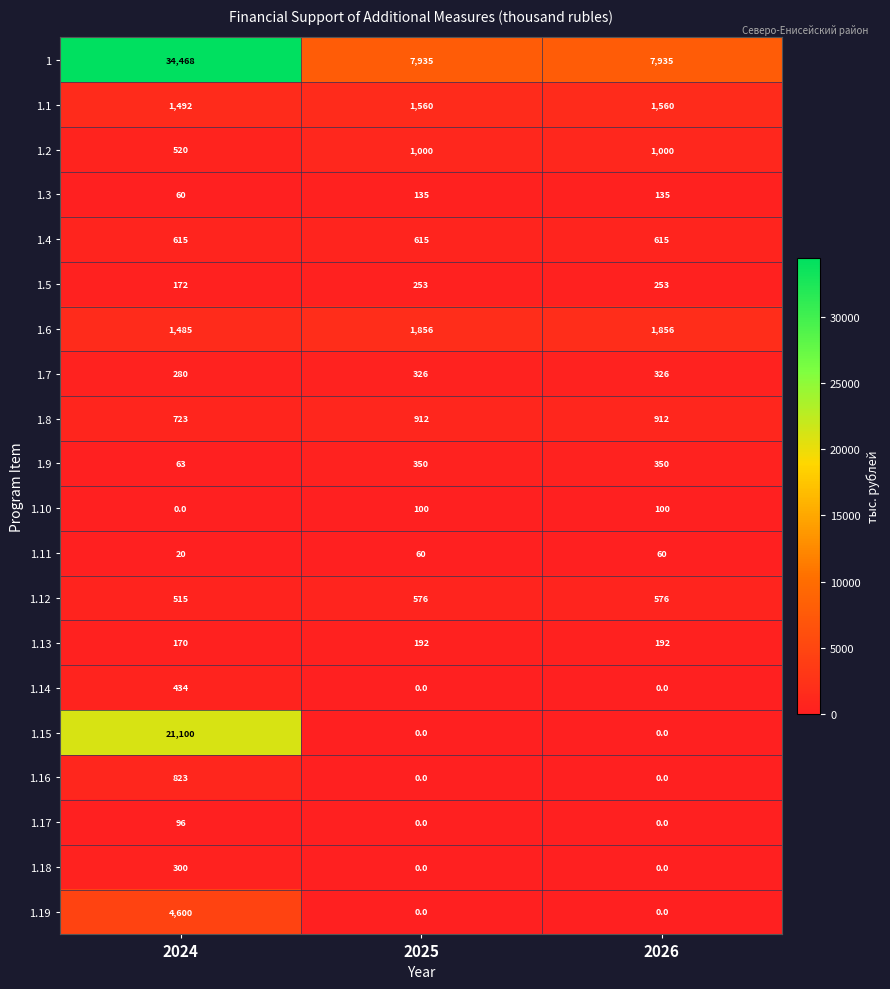

What is the total value across all series at 2026?

15870